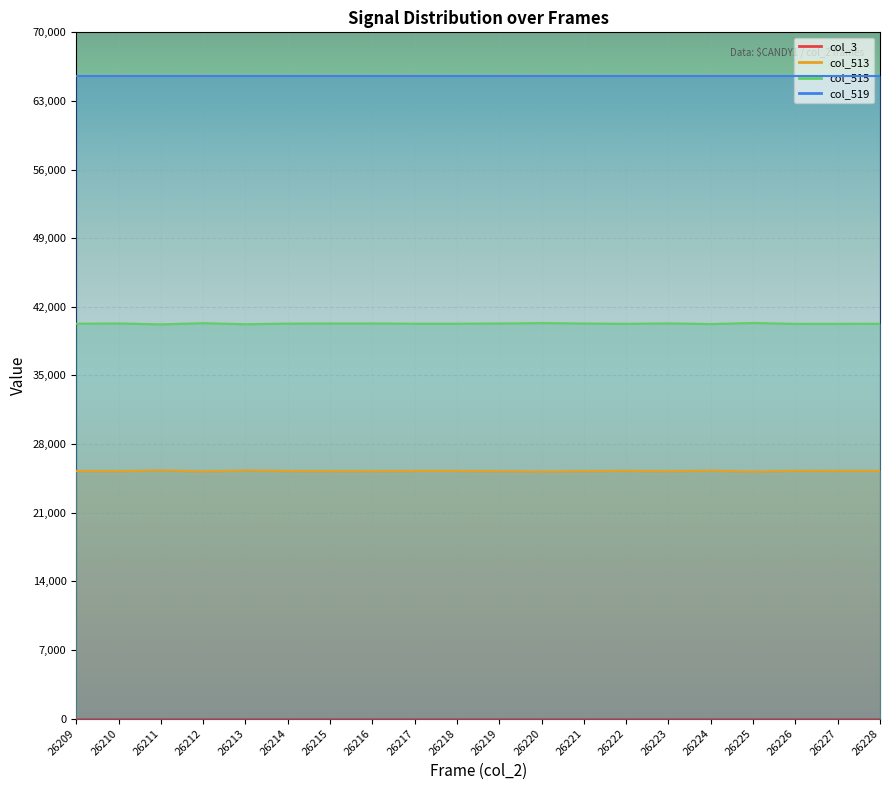

What is the value of the col_513 point at the 6th from the left?

25247